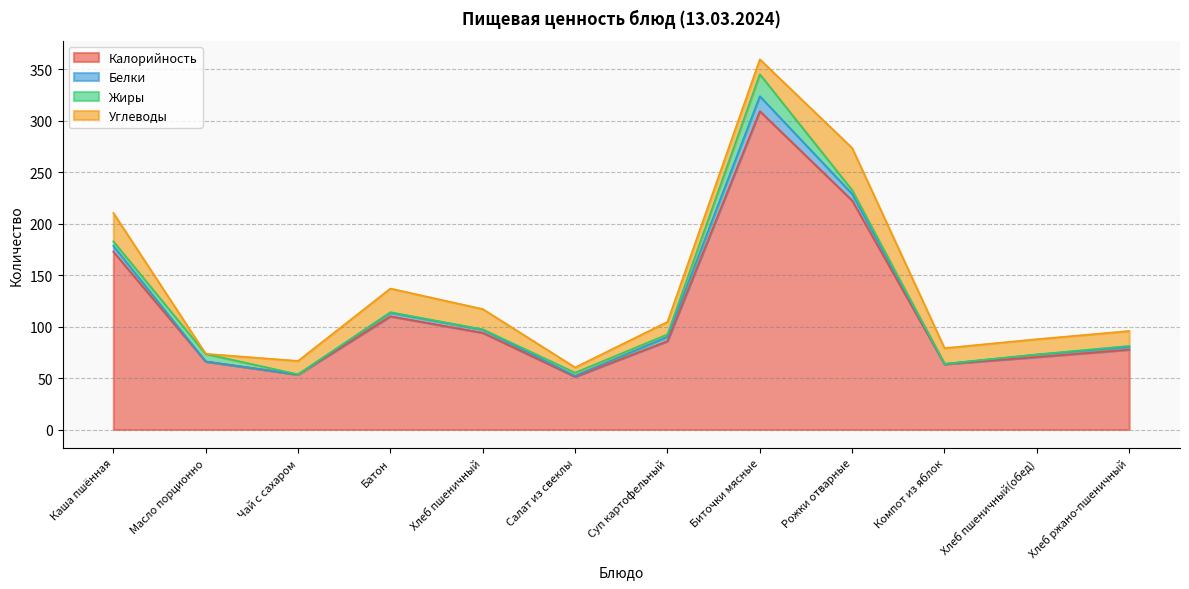

At Батон, list the series in order from smallest to largest.

Жиры, Белки, Углеводы, Калорийность